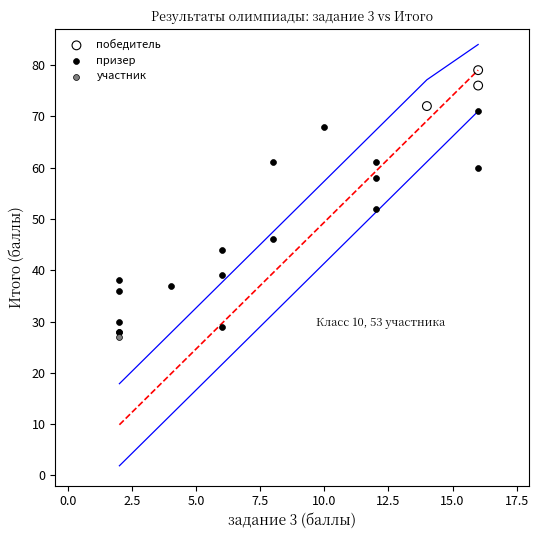

Which series contains the lowest Y value?

участник